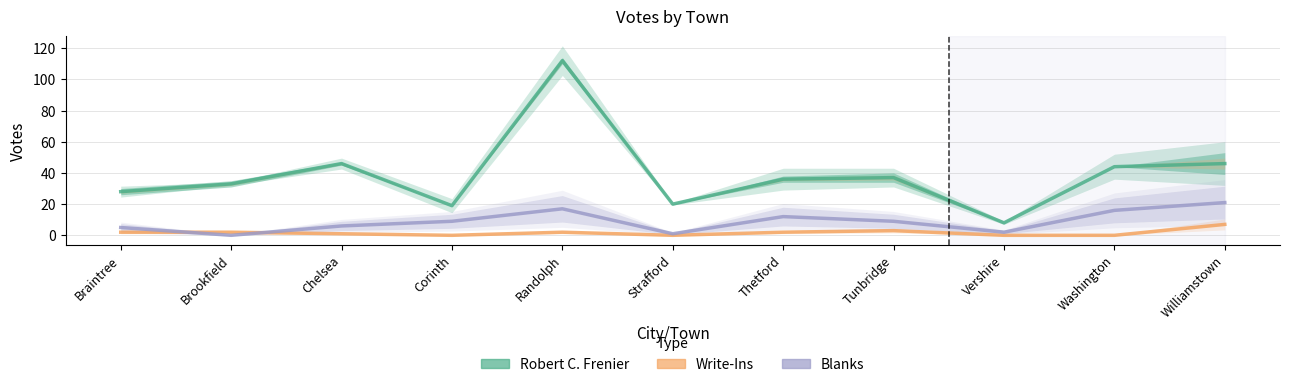

Where is Blanks nearest to the value 10?

Corinth